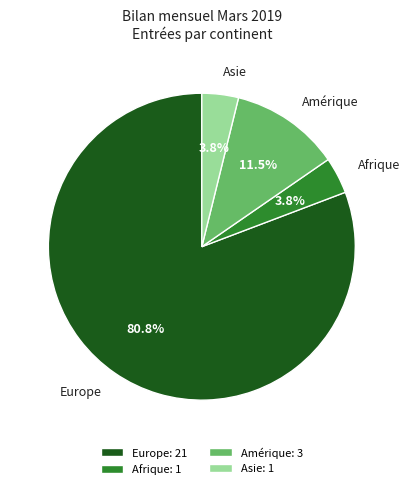

To the nearest percent, what percentage of the pie is Afrique?

4%